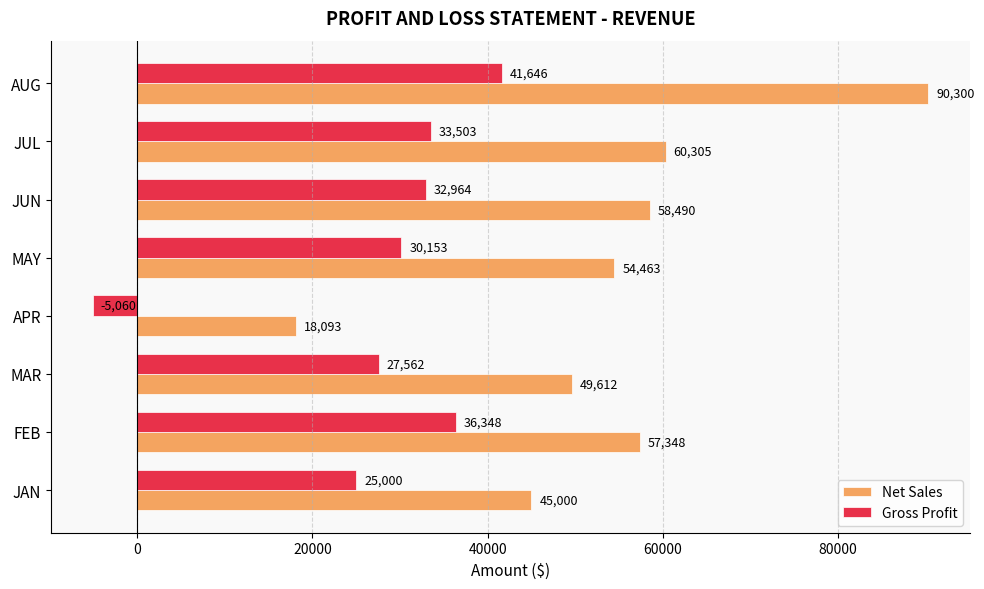

Rank the series by their average value, from highest to lowest.

Net Sales, Gross Profit